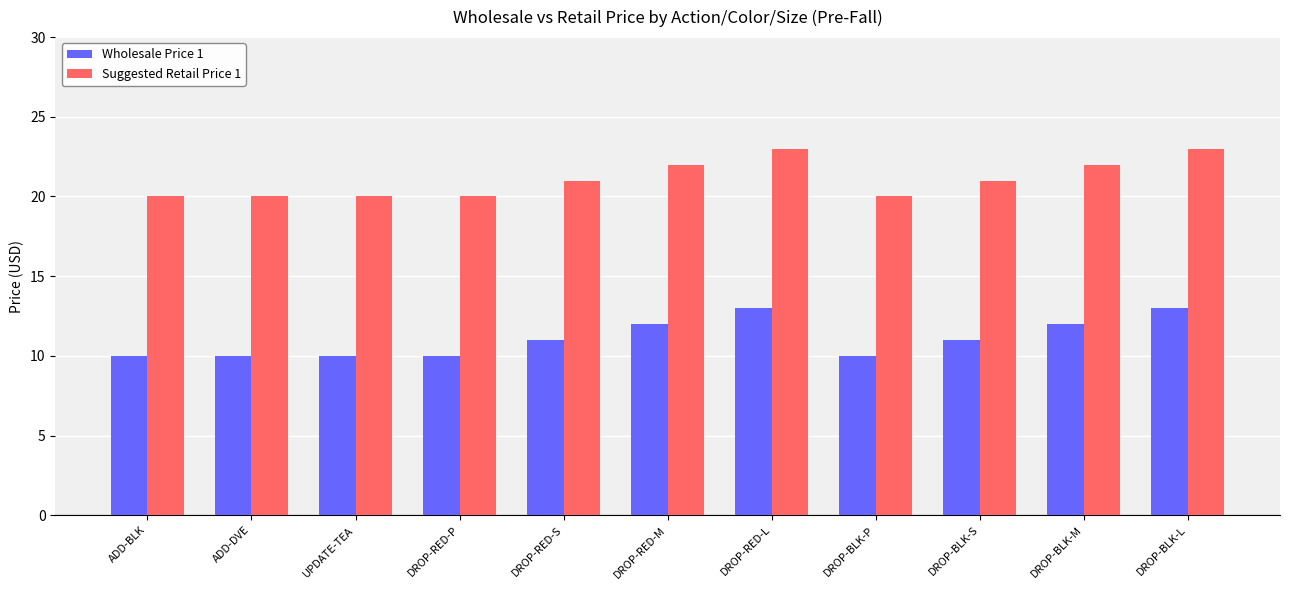

List the series in order of their peak value, highest first.

Suggested Retail Price 1, Wholesale Price 1